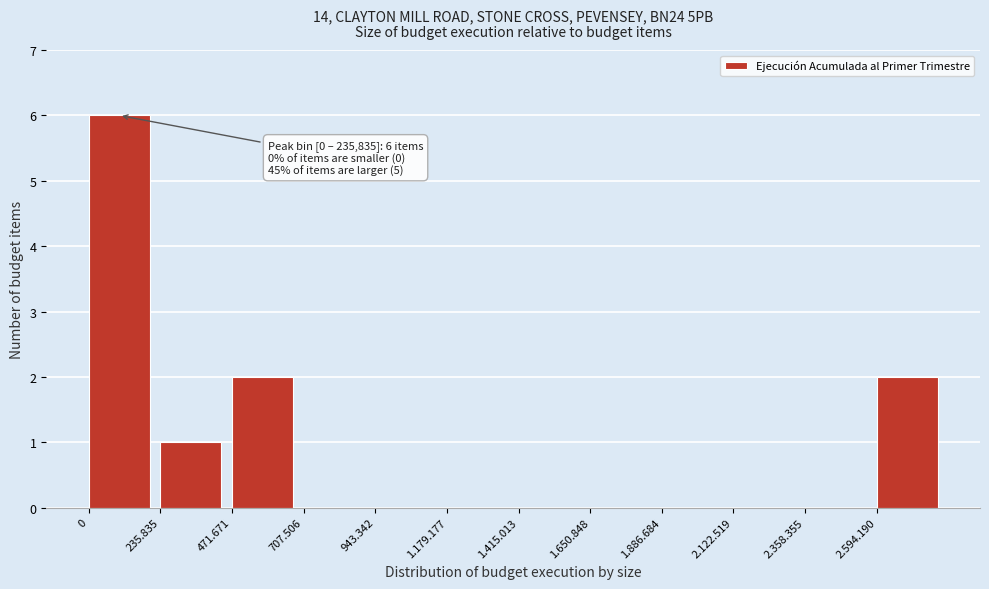

Reading right to left, what are all the values shown in this chart?

2.594.190=2	2.358.355=0	2.122.519=0	1.886.684=0	1.650.848=0	1.415.013=0	1.179.177=0	943.342=0	707.506=0	471.671=2	235.835=1	0=6